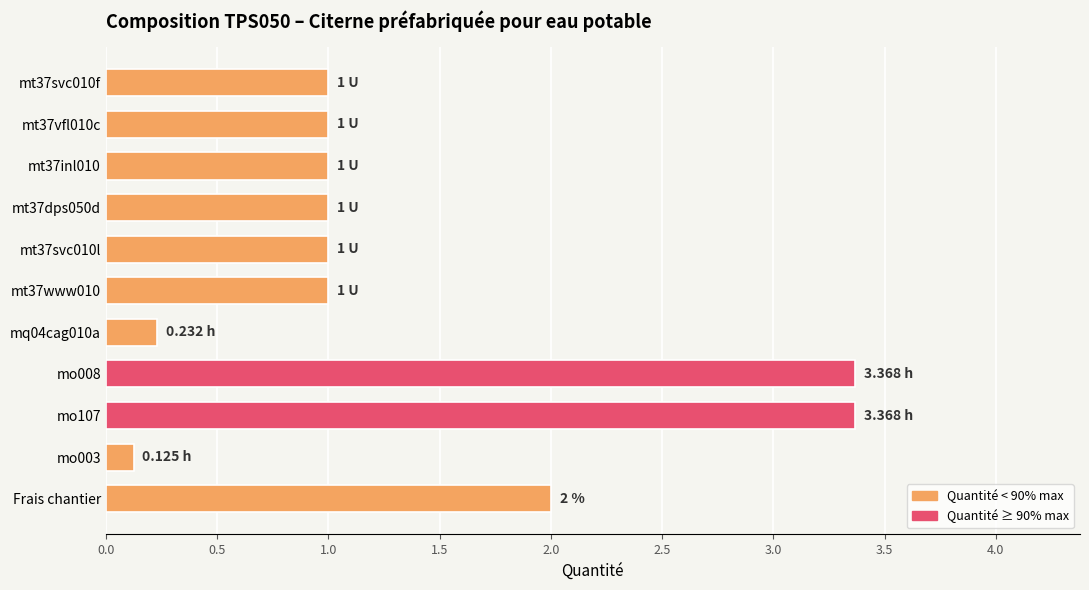

What is the average value?

1.4